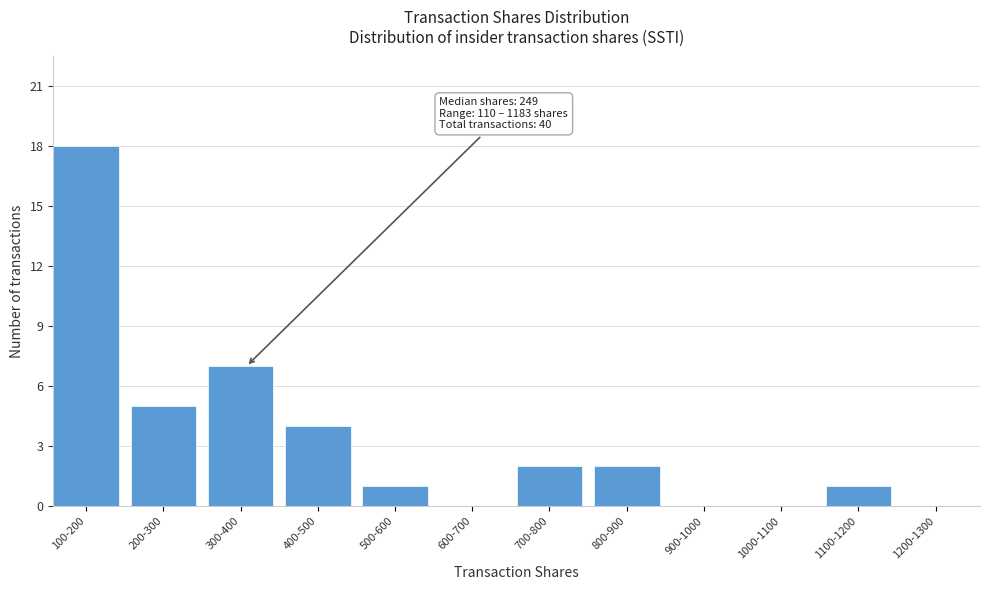

Reading left to right, transcribe all the data shown in this chart.

100-200=18	200-300=5	300-400=7	400-500=4	500-600=1	600-700=0	700-800=2	800-900=2	900-1000=0	1000-1100=0	1100-1200=1	1200-1300=0